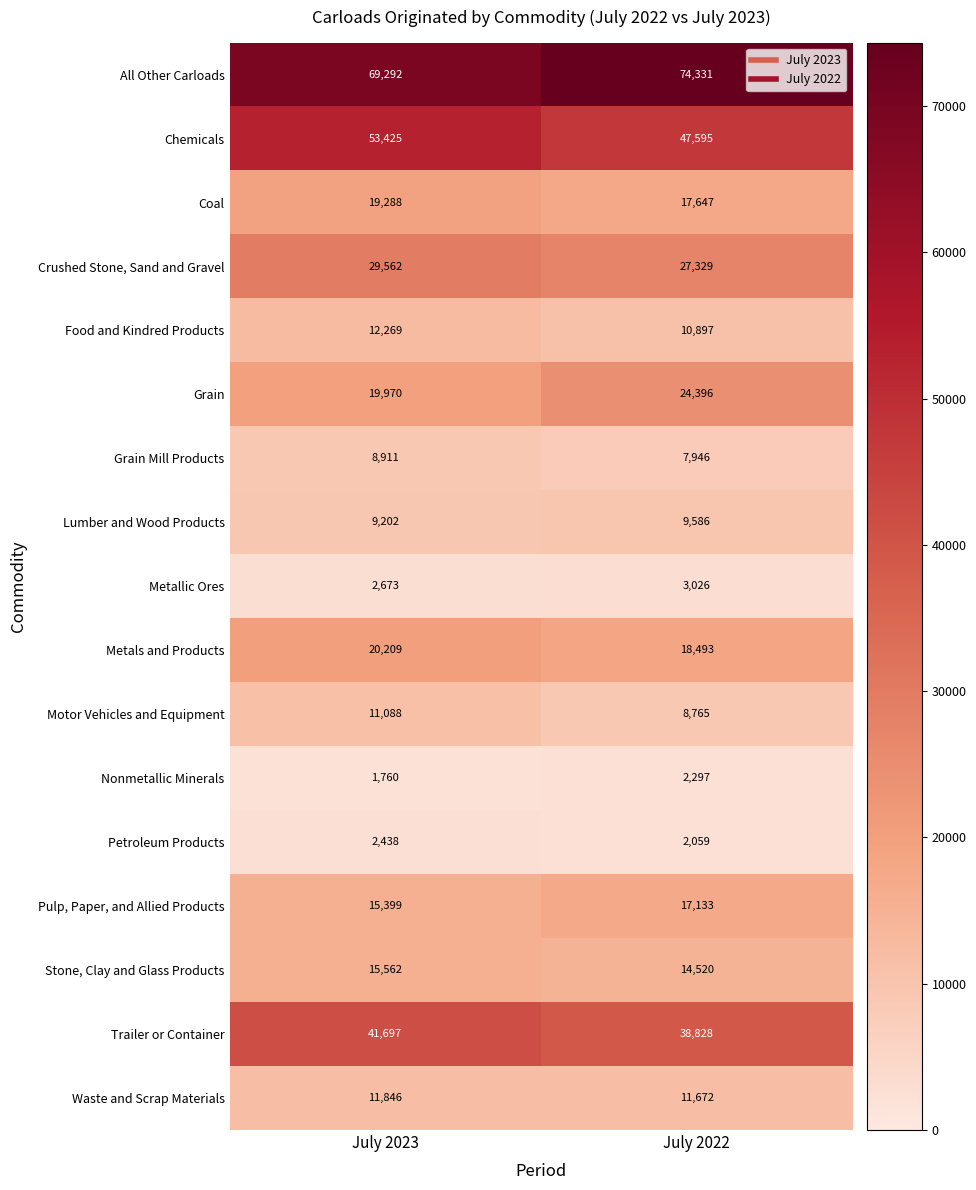

Which series has the largest total across all categories?

All Other Carloads